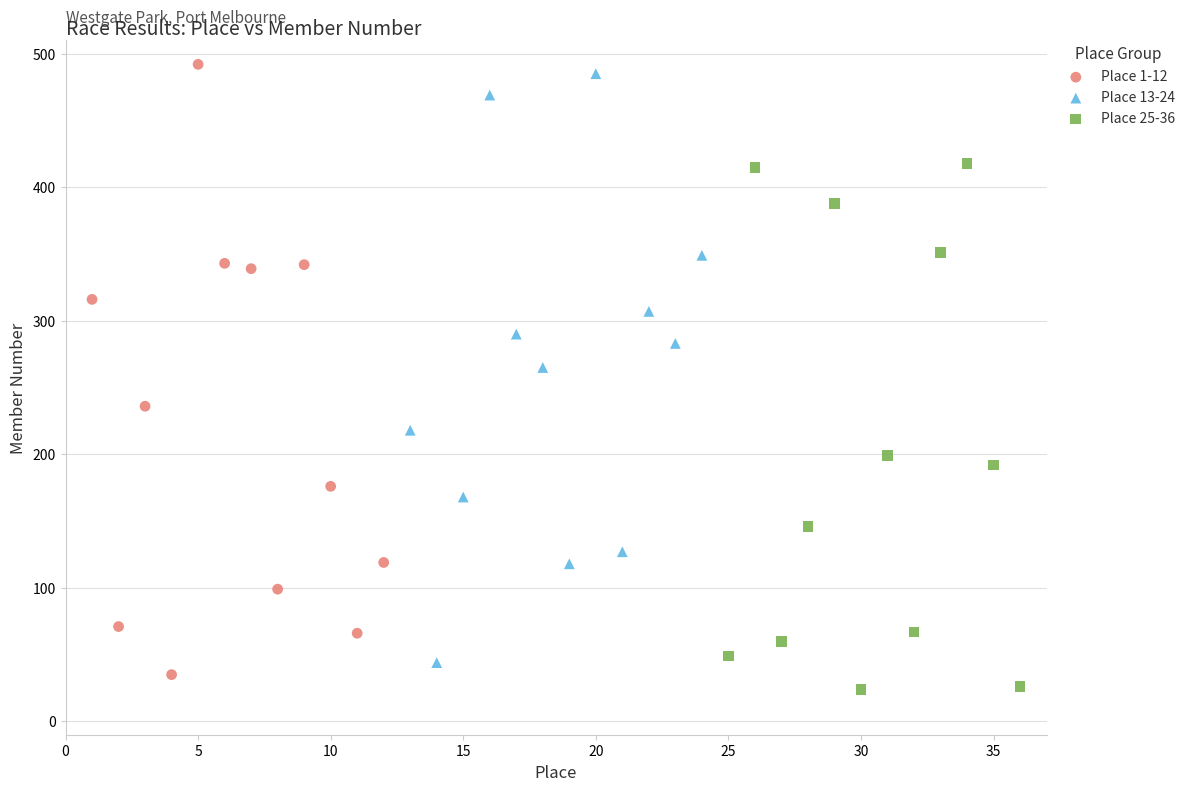

What are all the series names shown in the legend?

Place 1-12, Place 13-24, Place 25-36